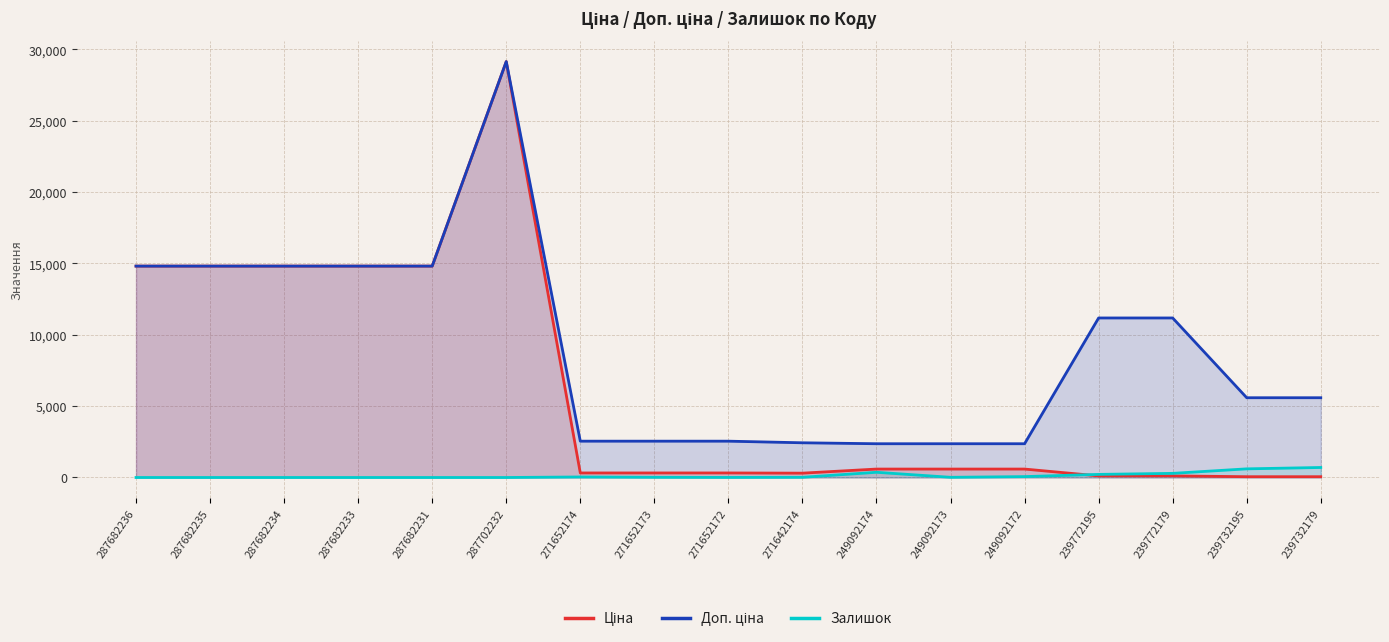

Rank the series by their maximum value, from lowest to highest.

Залишок, Ціна, Доп. ціна